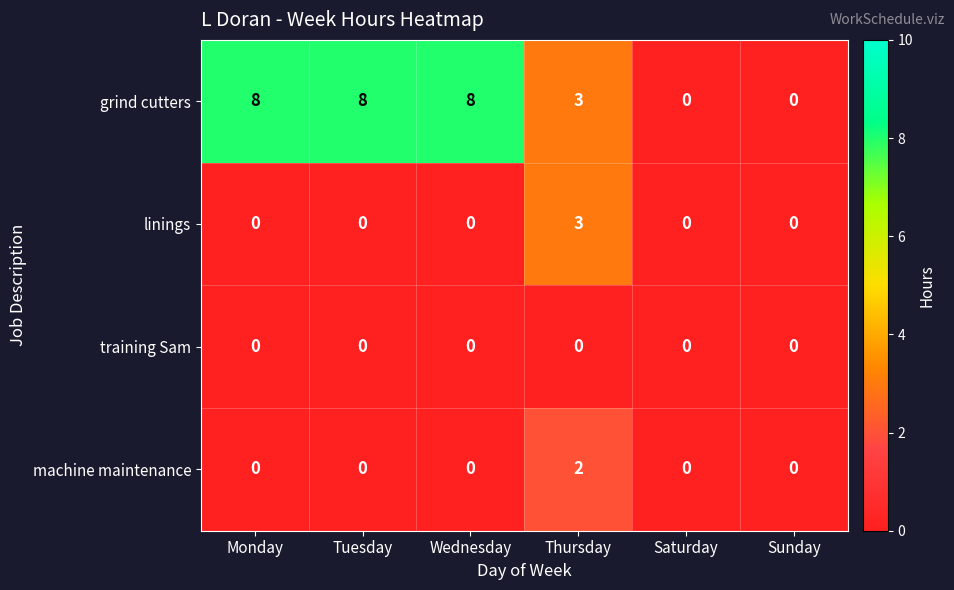

List the series in order of their peak value, highest first.

grind cutters, linings, machine maintenance, training Sam